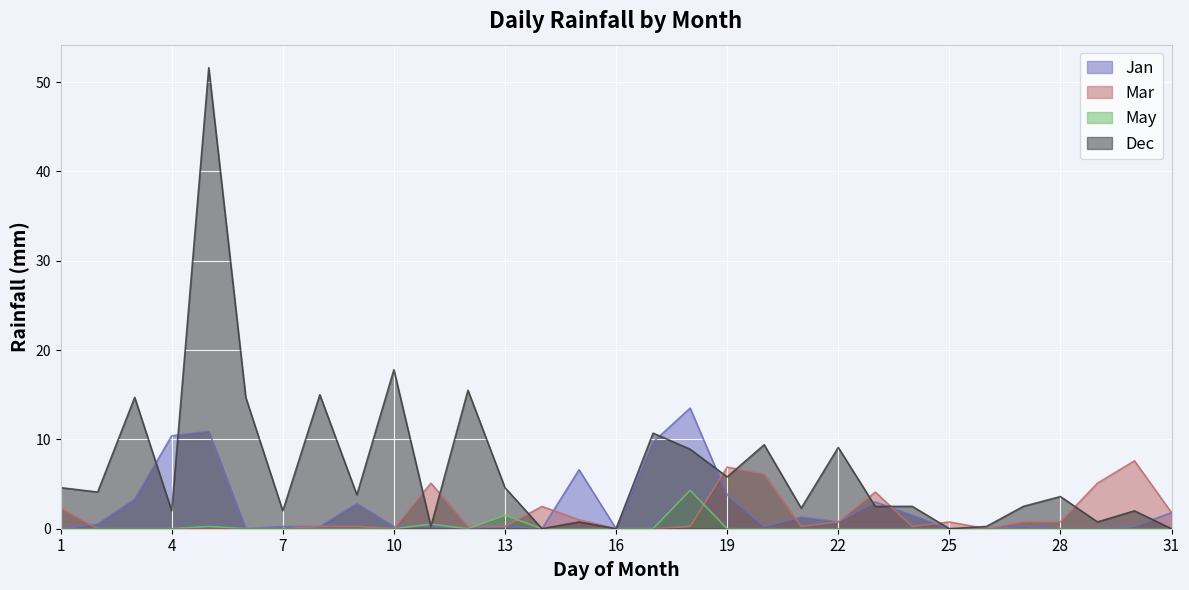

Is it true that May equals -2.1 at 29?

False